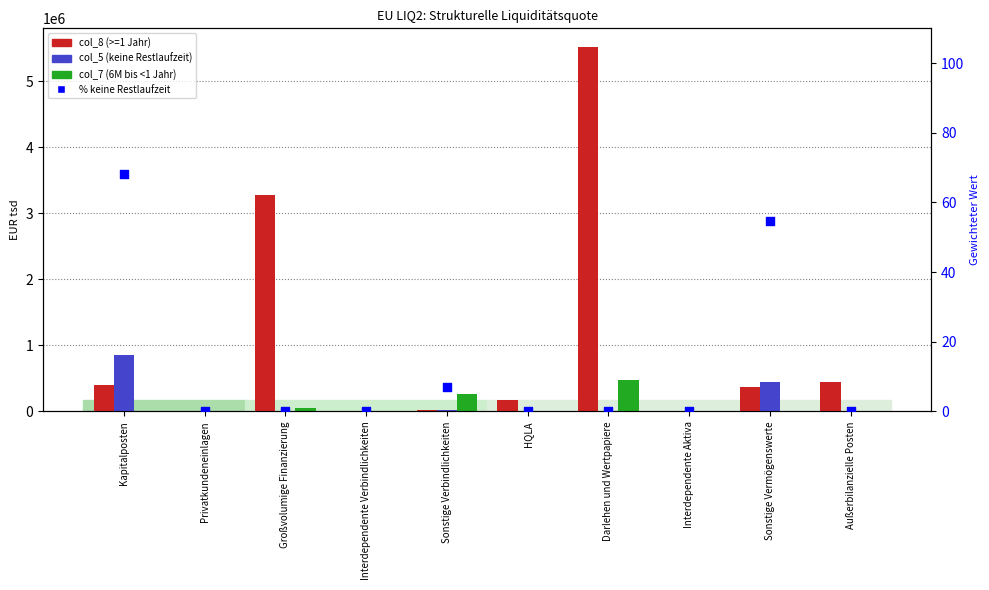

Is the value of col_8 (>=1 Jahr) at Großvolumige Finanzierung greater than the value of col_7 (6M bis <1 Jahr) at Sonstige Verbindlichkeiten?

Yes